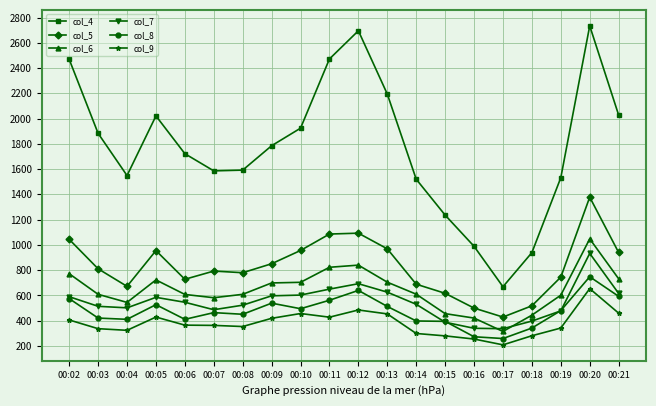

What is the difference between the highest and lowest values at 00:18?

658